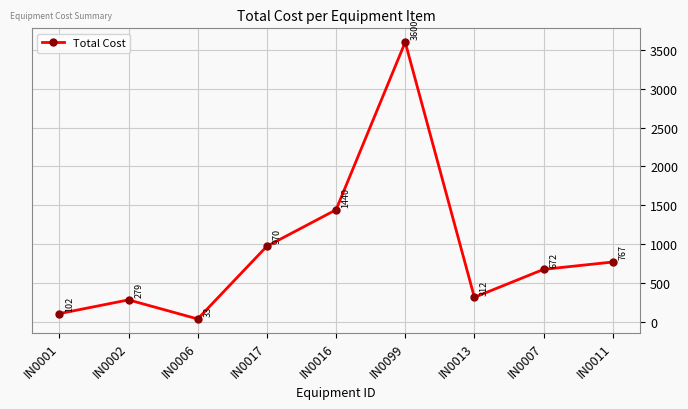

Rank the categories by value from highest to lowest.

IN0099, IN0016, IN0017, IN0011, IN0007, IN0013, IN0002, IN0001, IN0006